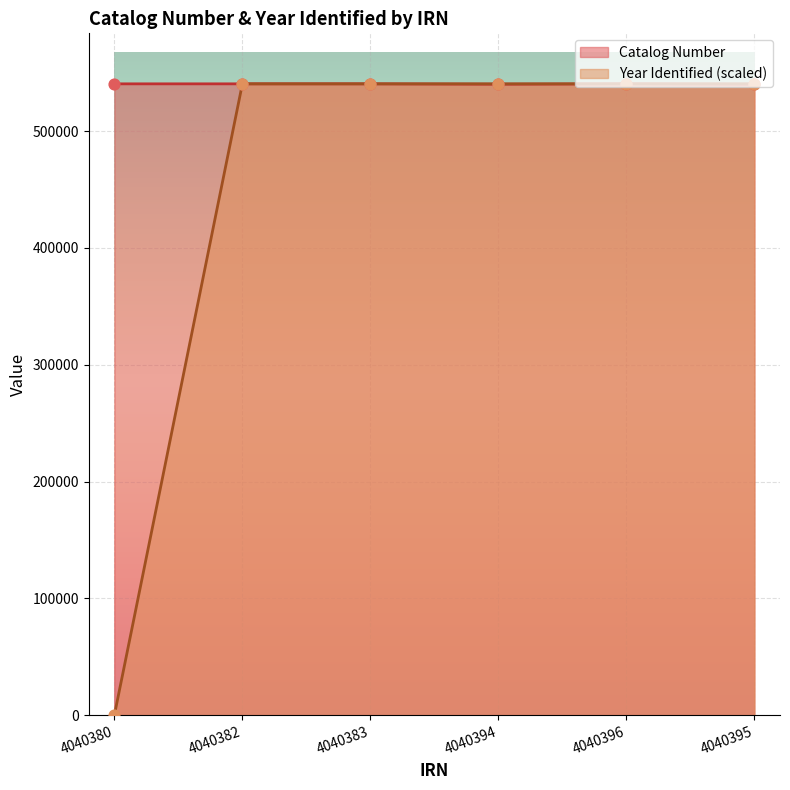

What is the total value across all series at 4040394?

1080574